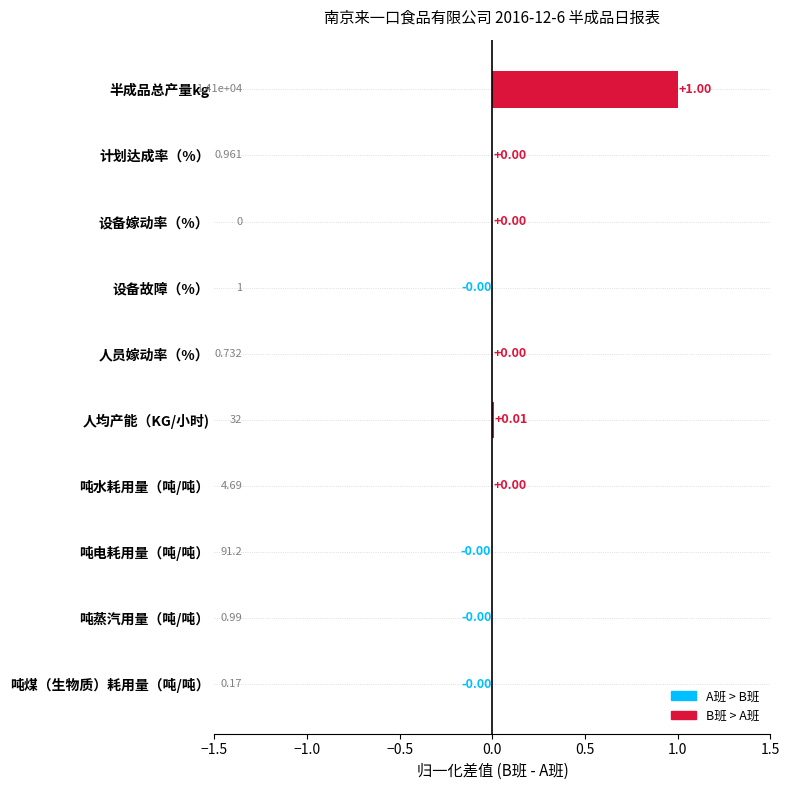

What is the greatest value displayed?

1.0